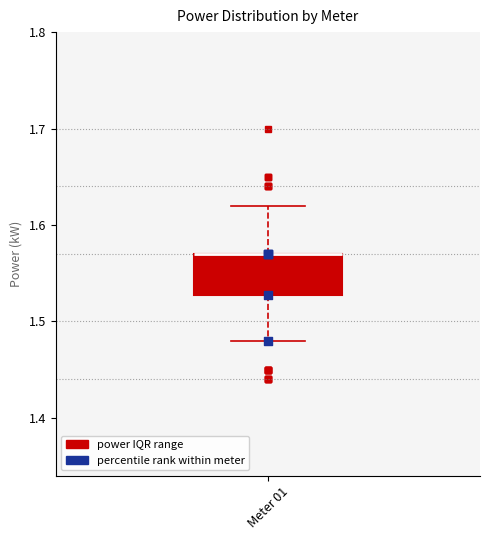

Where does the upper whisker of the box for Meter 01 end on the y-axis? The values are not printed on the chart, so give them approximately, as read against the axis.

1.62